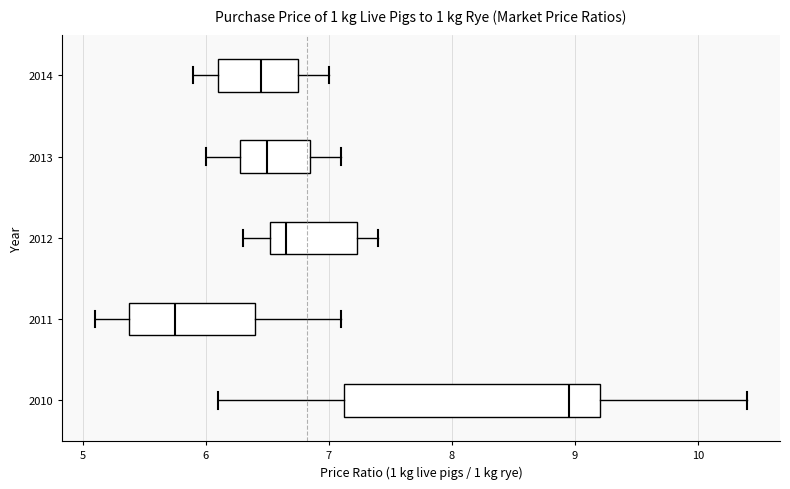

Reading bottom to top, read every box against the x-axis: the position of its median line, the range the box covers, and the ends of its whiskers. The values are not printed on the chart, so give them approximately, as read against the axis.

2010: median 9.0, box 7.1 to 9.2, whiskers 6.1 to 10.4
2011: median 5.8, box 5.4 to 6.4, whiskers 5.1 to 7.1
2012: median 6.7, box 6.5 to 7.2, whiskers 6.3 to 7.4
2013: median 6.5, box 6.3 to 6.9, whiskers 6.0 to 7.1
2014: median 6.5, box 6.1 to 6.8, whiskers 5.9 to 7.0